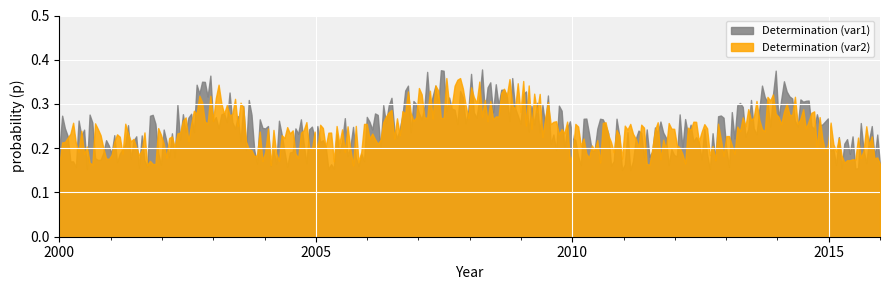

At which category does the chart reach its minimum across all series?

2000